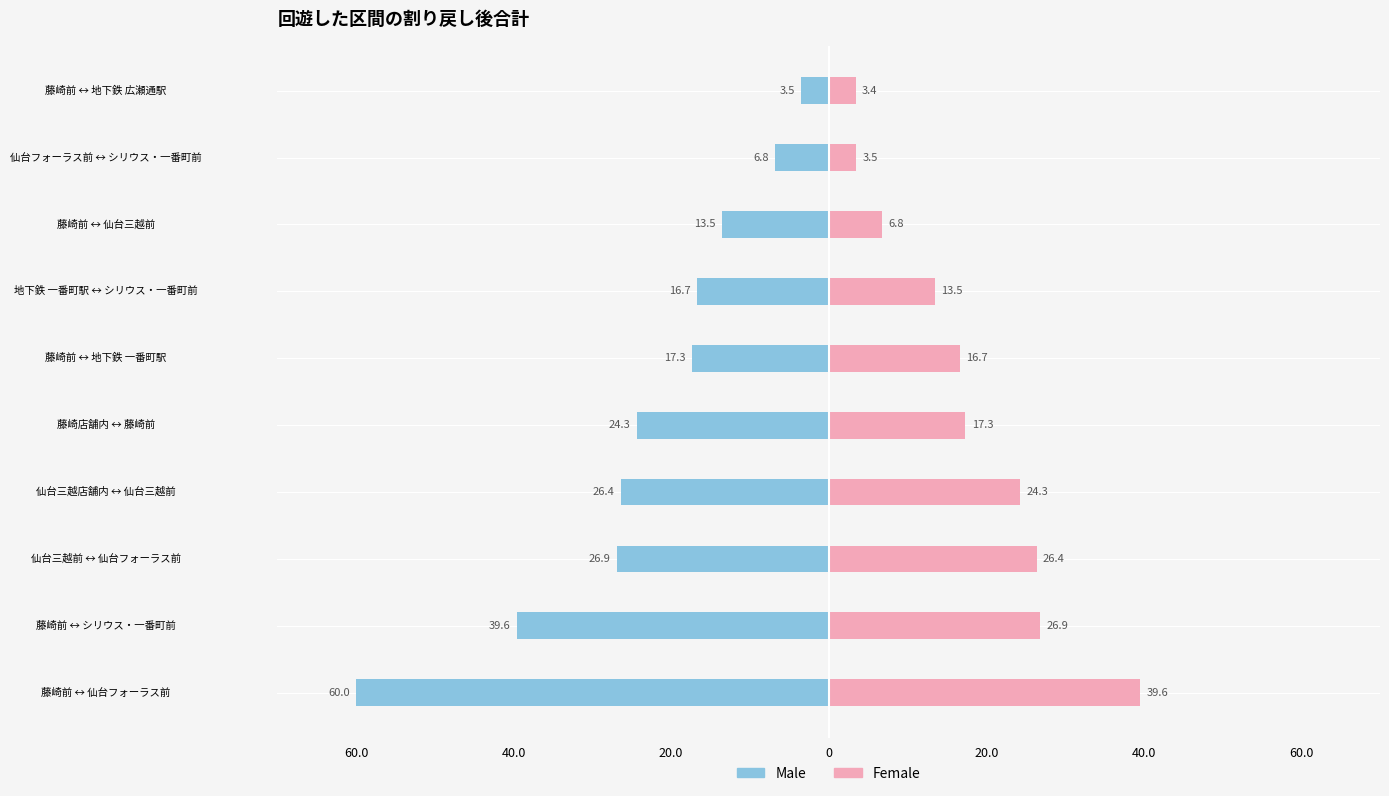

What is the approximate value of Male at 藤崎前 ↔ 仙台三越前?

-13.5